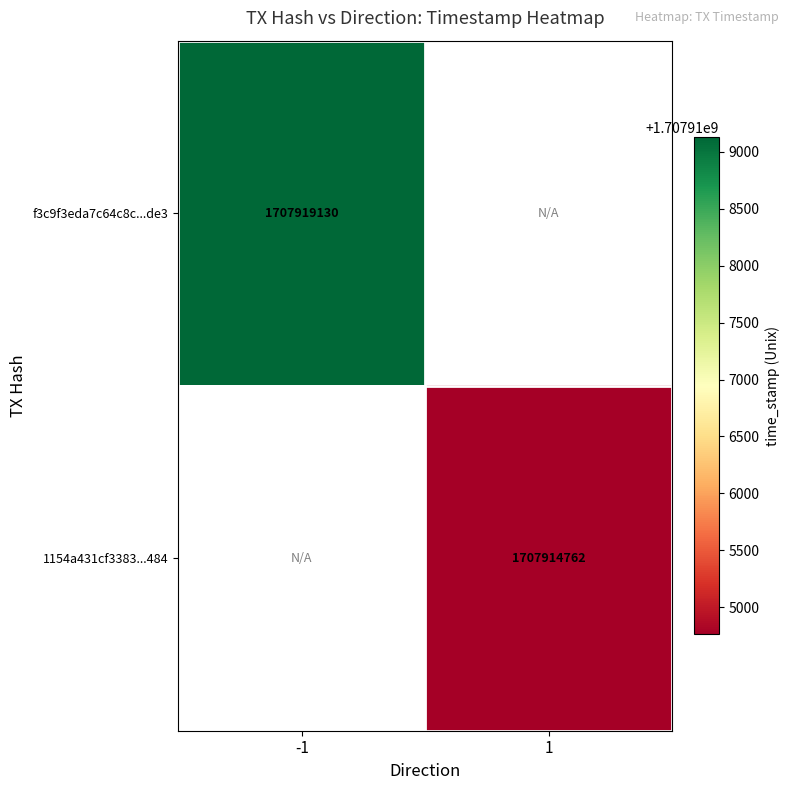

How many categories are shown in the chart?

2